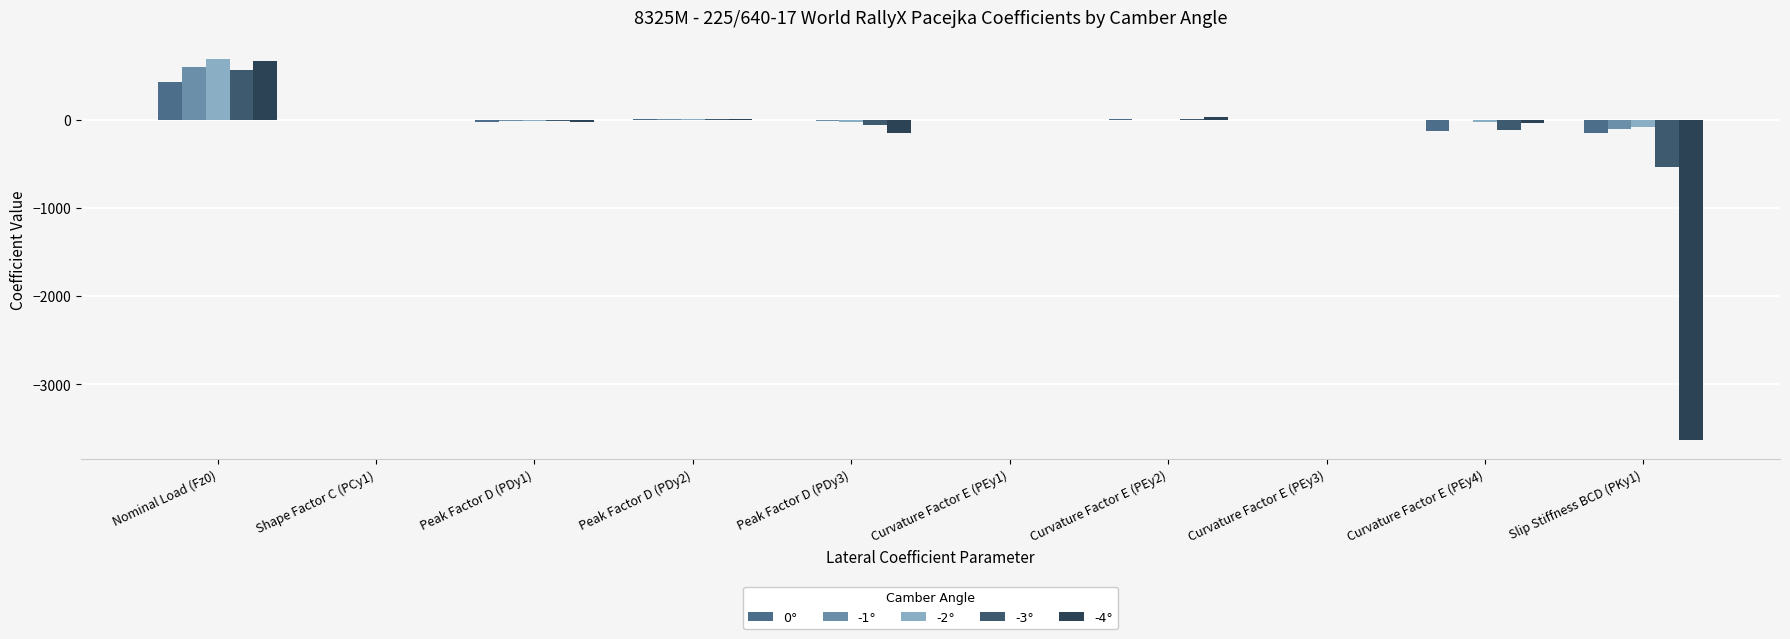

Are the bars grouped side by side (vs. stacked)?

Yes